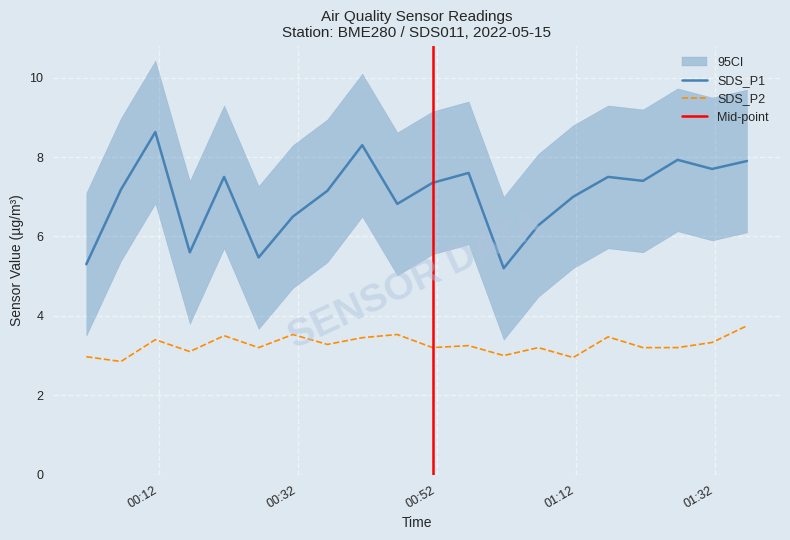

What is the spread (max minus min) of values at 2022/05/15 01:11:37?

4.0